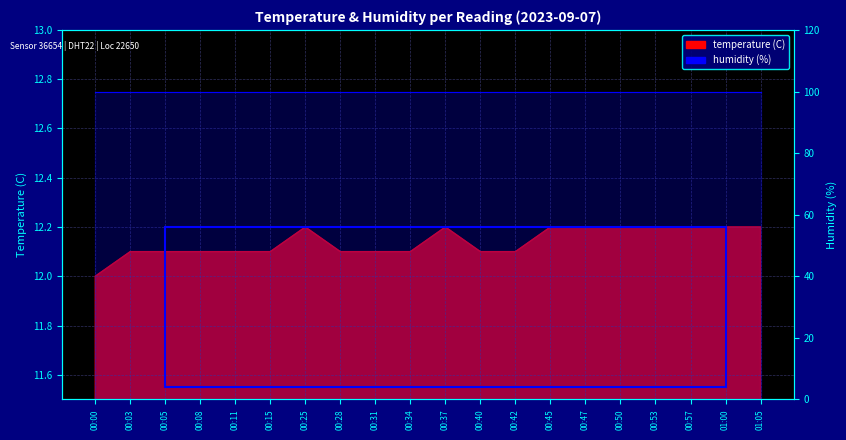

True or false: the data shows 12.2 at 00:57.

True